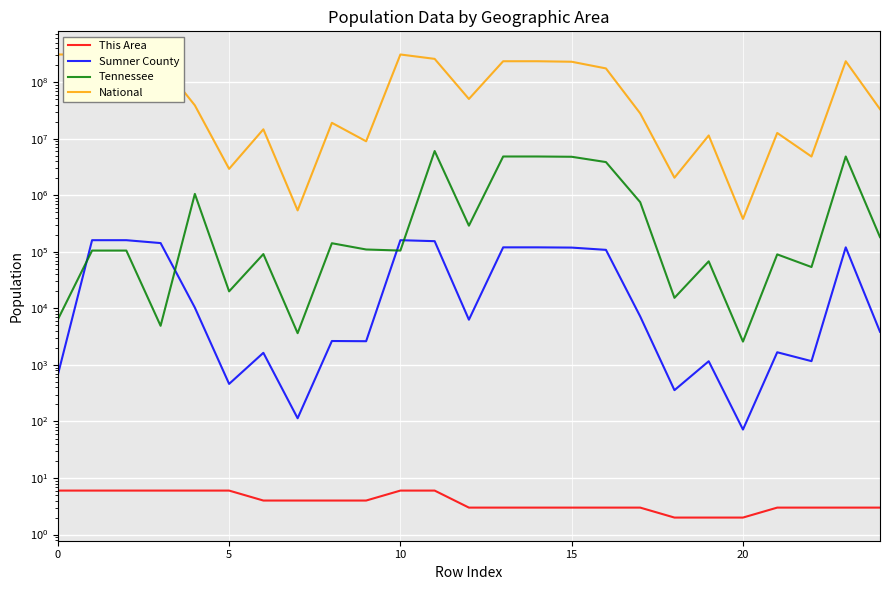

What is the minimum value for Sumner County?

72